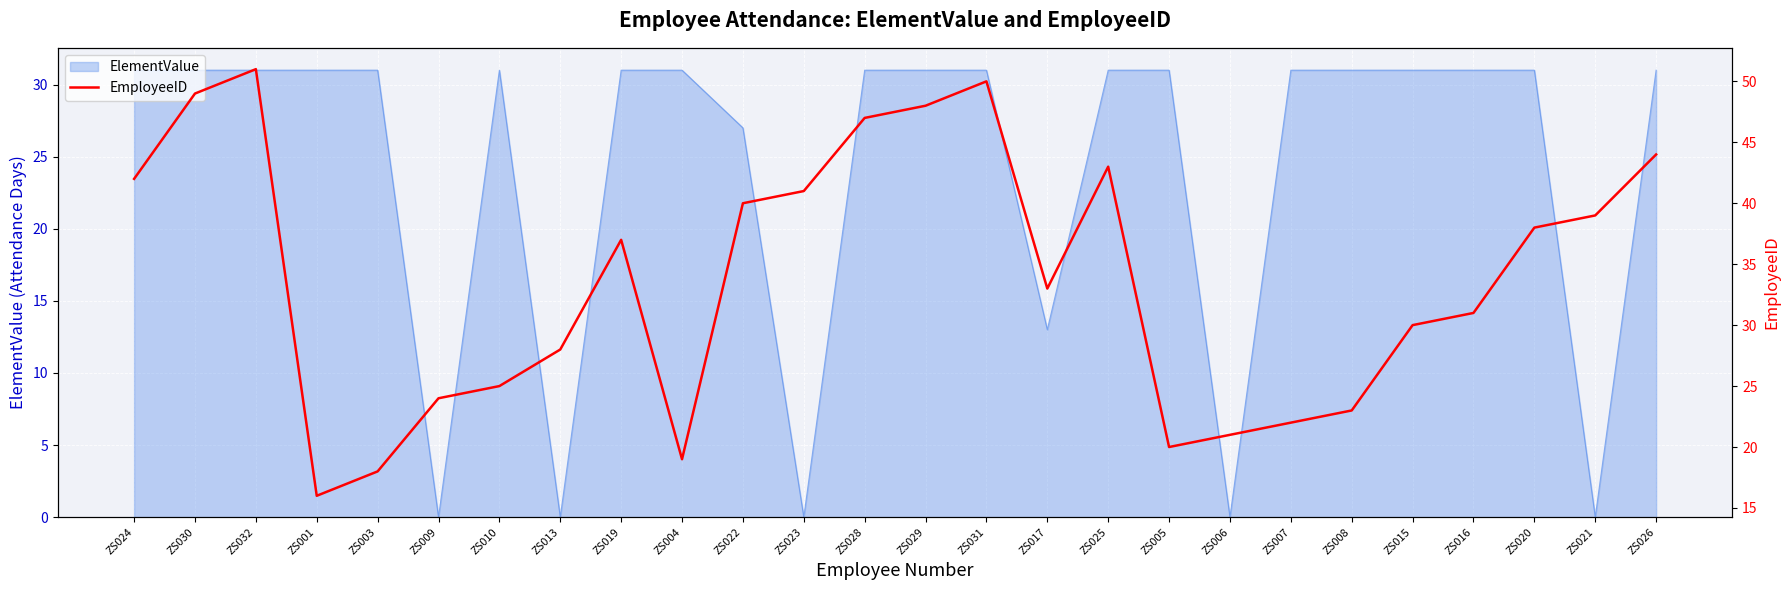

What is the highest value of the ElementValue series?

31